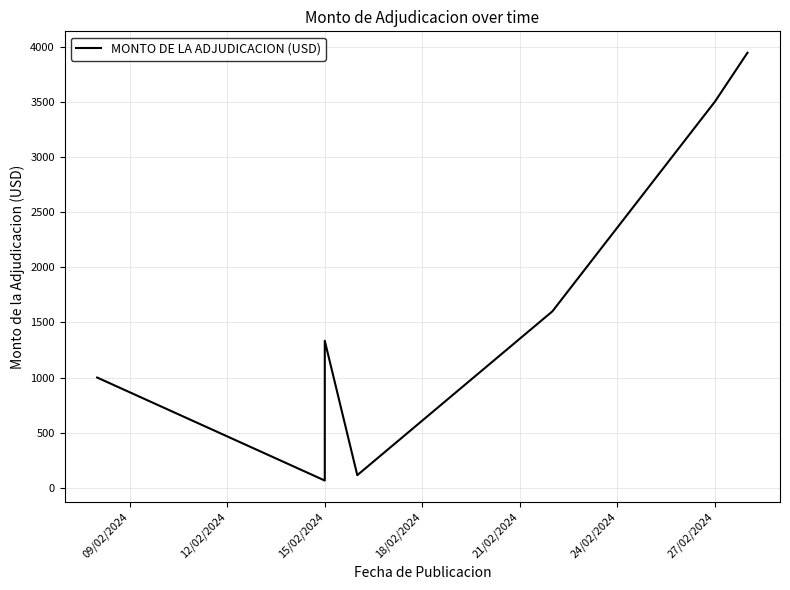

Rank the categories by value from lowest to highest.

12/02/2024, 18/02/2024, 09/02/2024, 15/02/2024, 21/02/2024, 24/02/2024, 27/02/2024